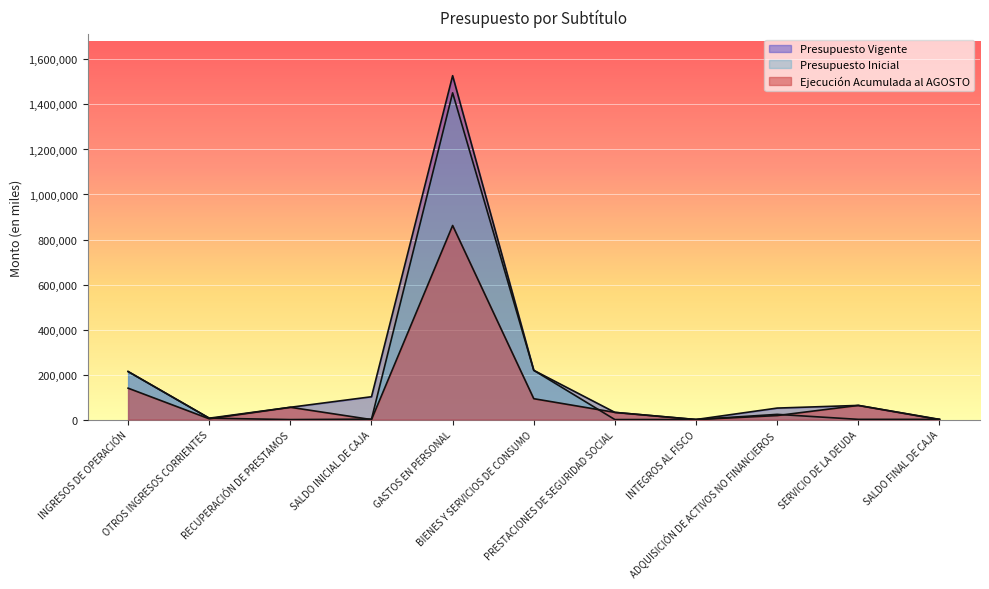

True or false: Presupuesto Vigente has a value of 31950 at PRESTACIONES DE SEGURIDAD SOCIAL.

True